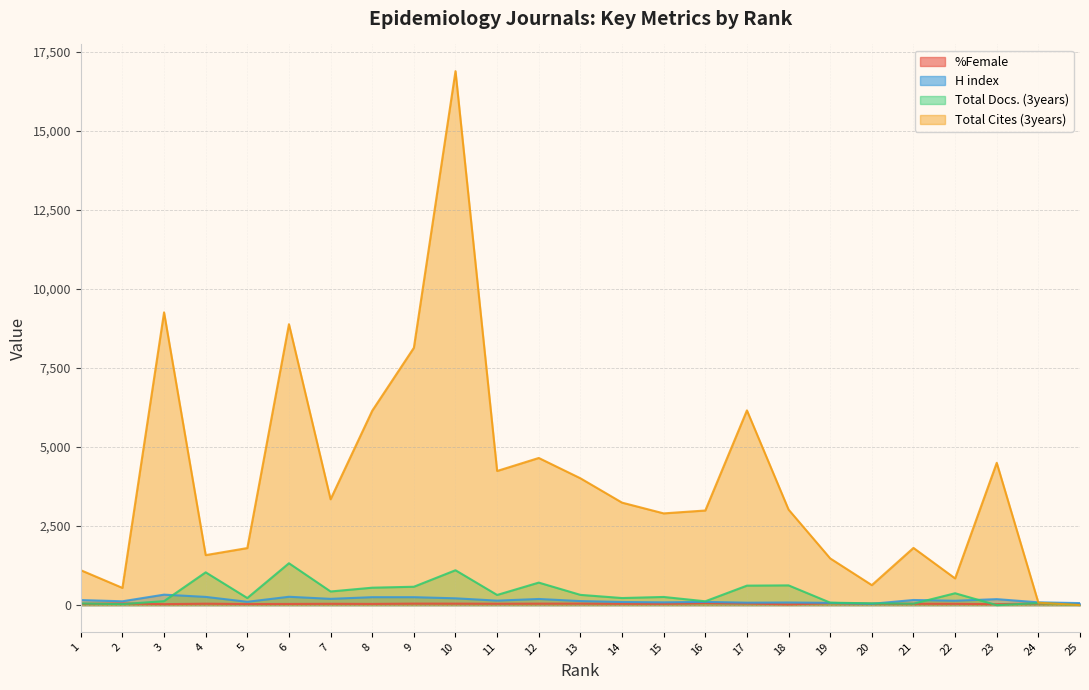

Where does the H index series first go above 138?

1